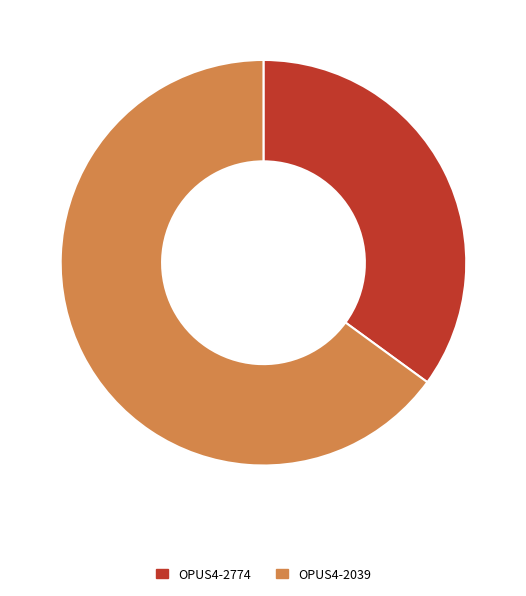

What is the smallest slice in the pie chart?

OPUS4-2774